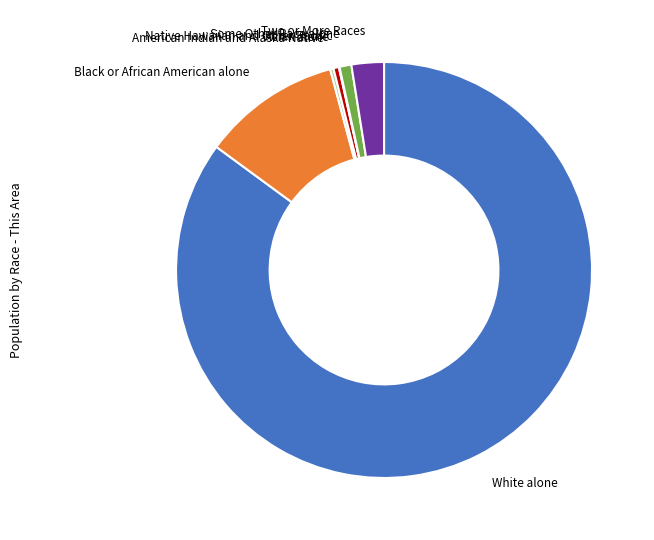

Is there any slice that represents more than half of the pie?

Yes